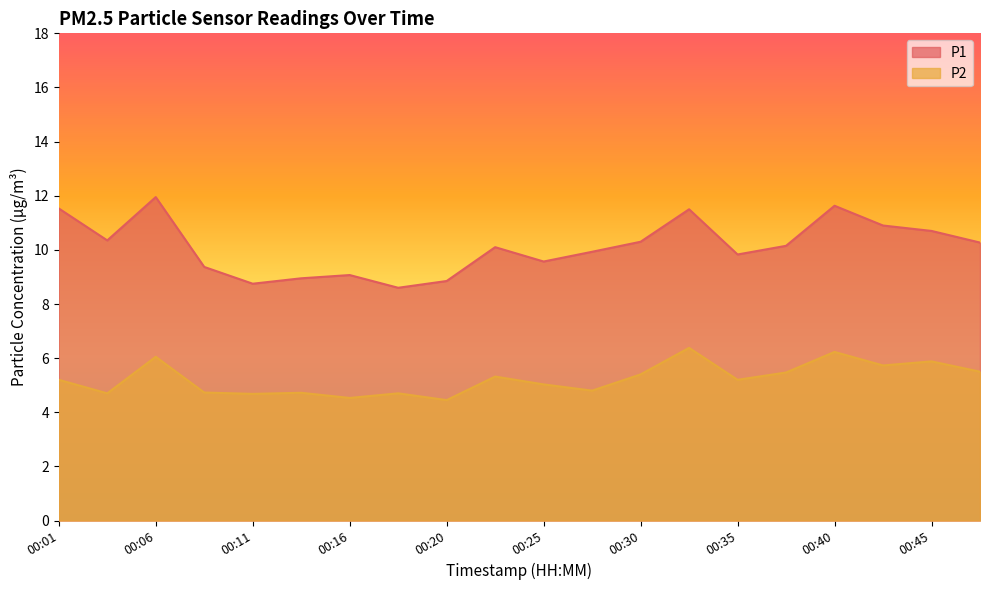

True or false: P2 and P1 cross at least once.

False